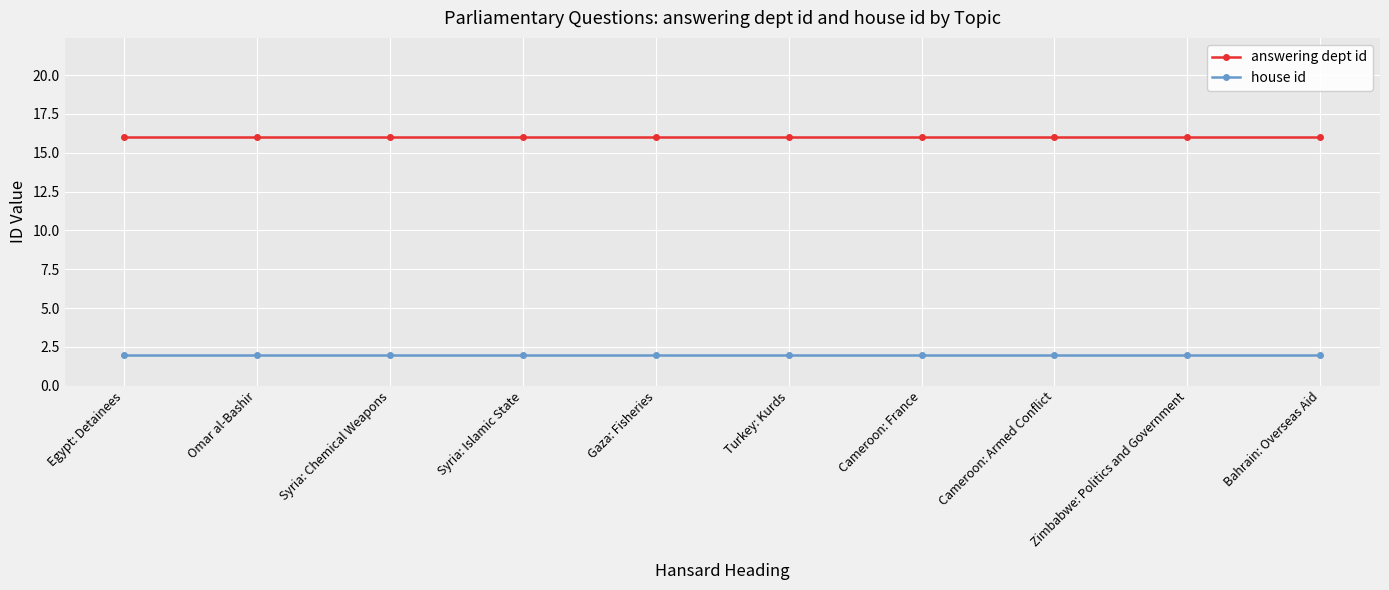

What is the total value across all series at Syria: Chemical Weapons?

18